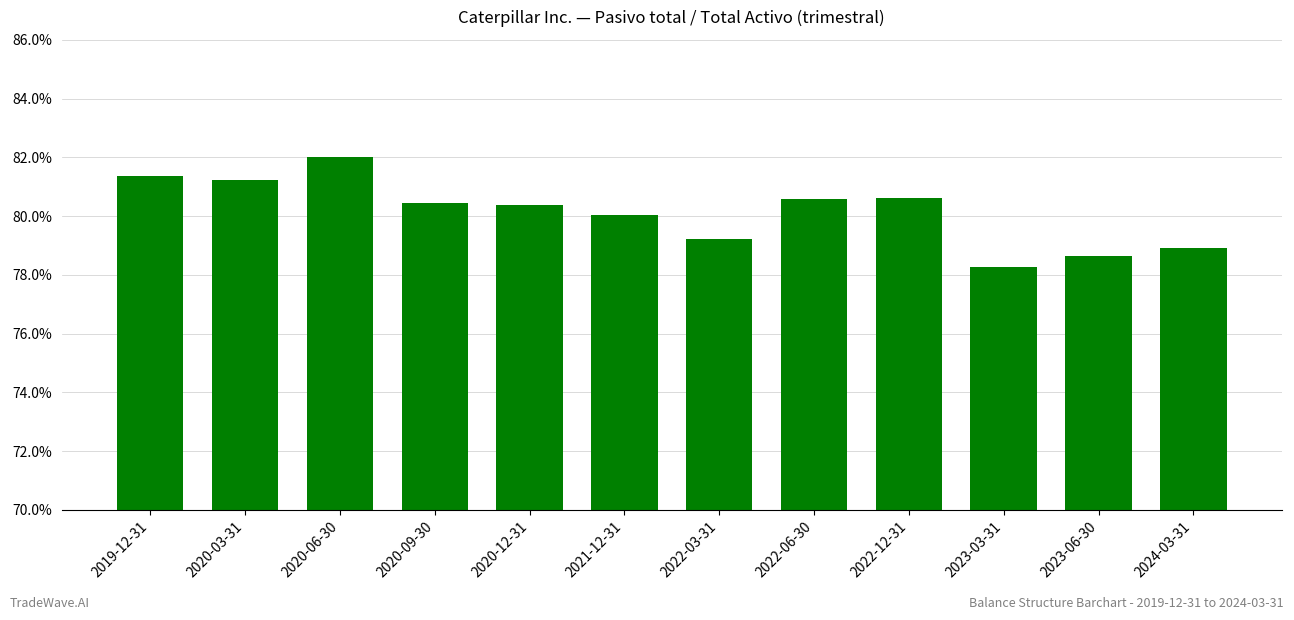

Does the chart contain any negative values?

No